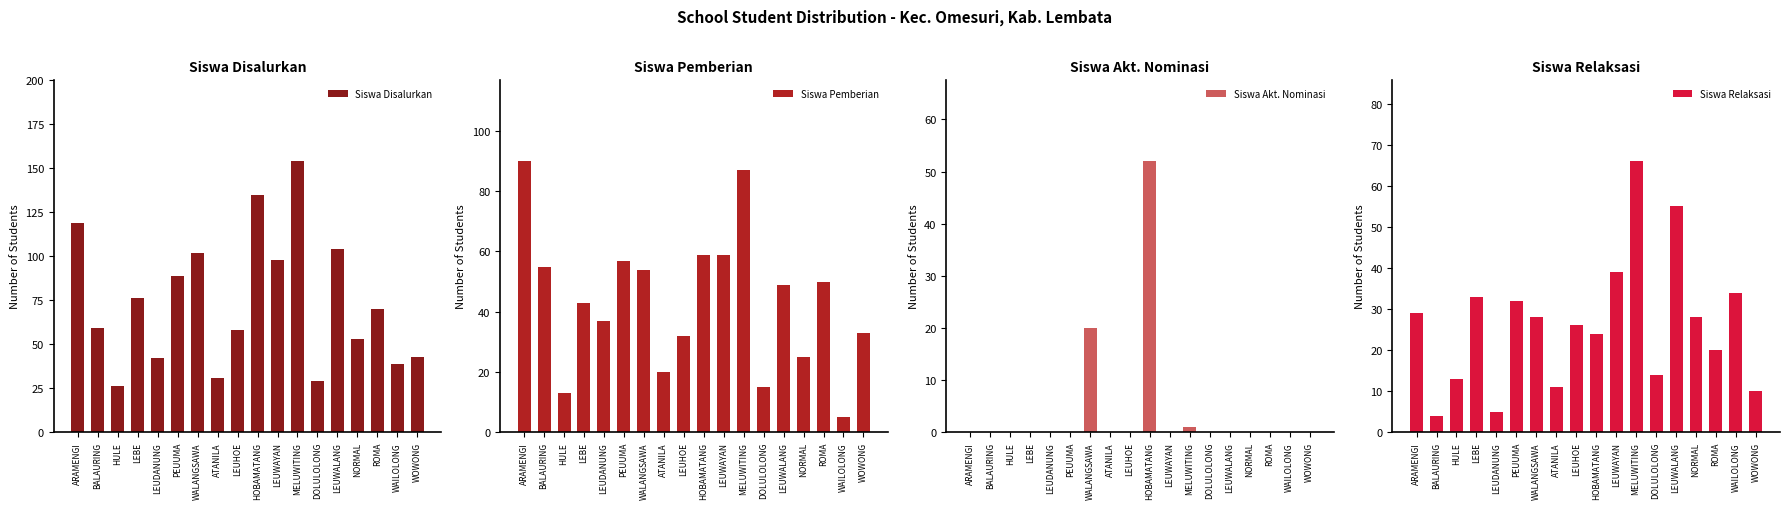

What is the average value of the Siswa Pemberian series?

44